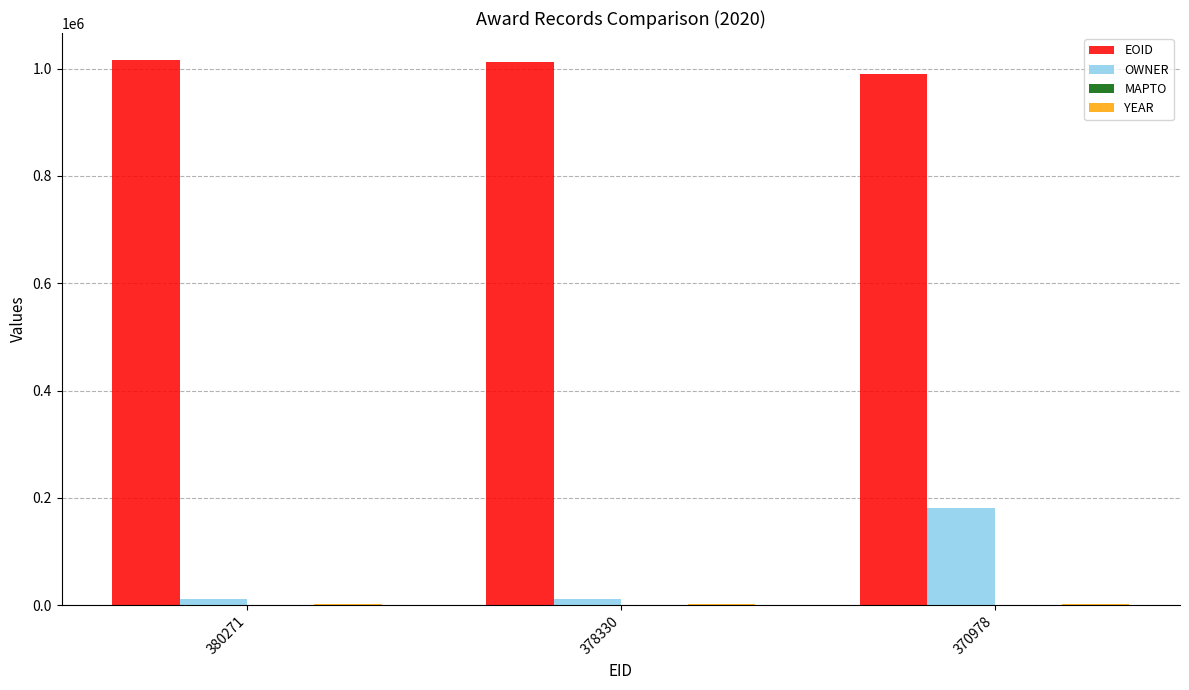

What is the sum of all OWNER values?

201630